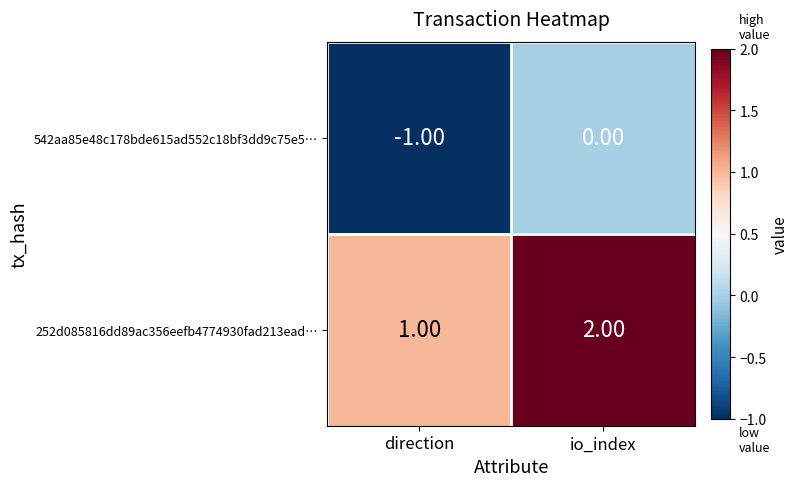

What is the sum of all 252d085816dd89ac356eefb4774930fad213ead… values?

3